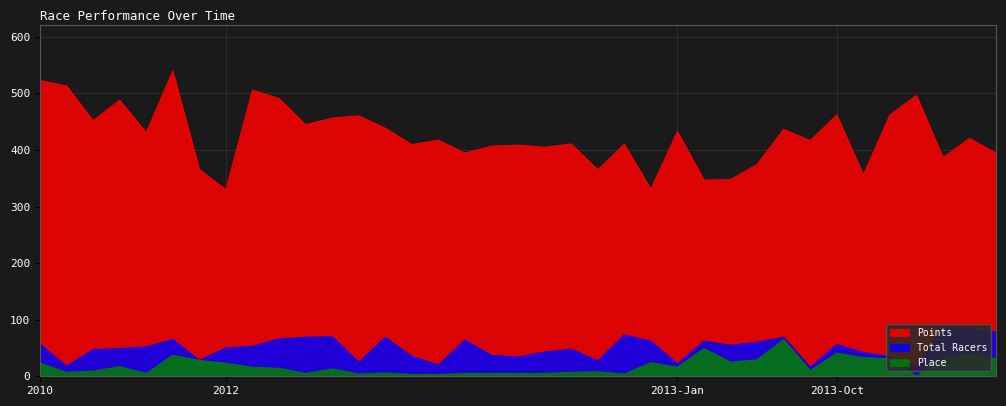

How many lines are shown in the chart?

3